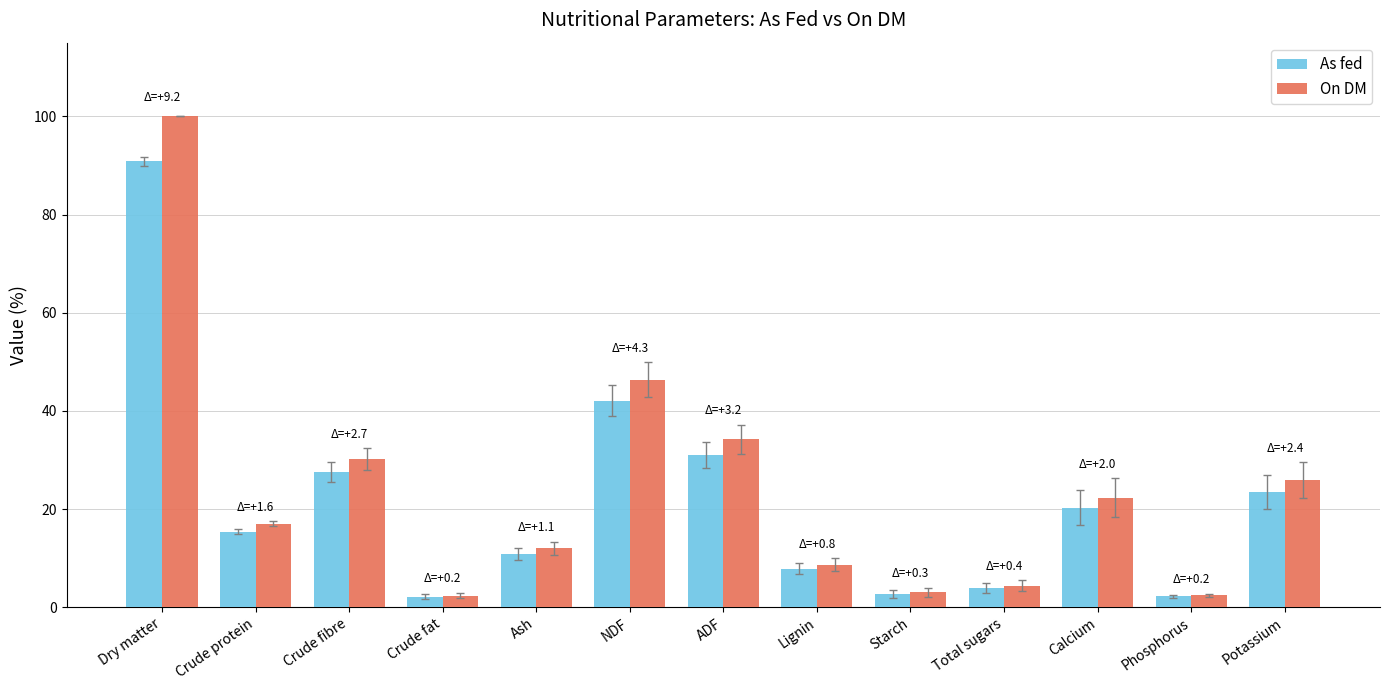

What value does the On DM series have at Potassium?

25.9